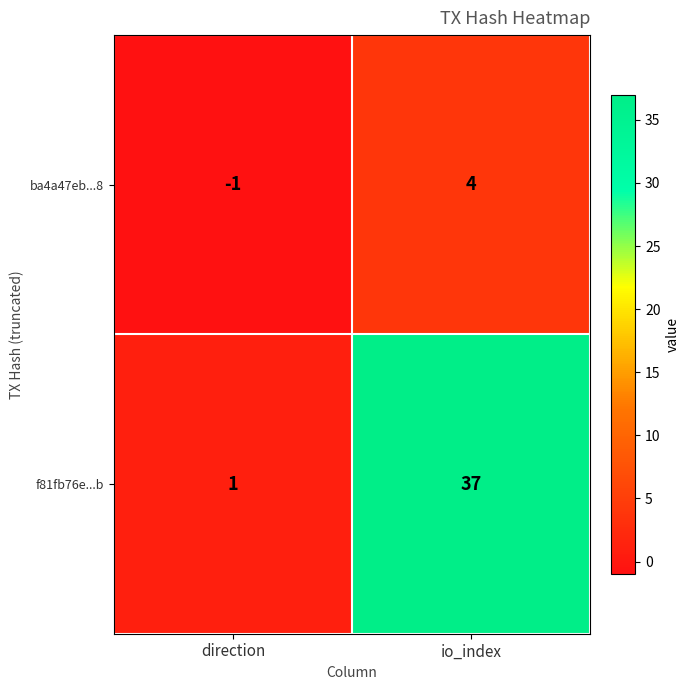

Reading right to left, transcribe all the data shown in this chart.

ba4a47eb...8: 4	-1
f81fb76e...b: 37	1